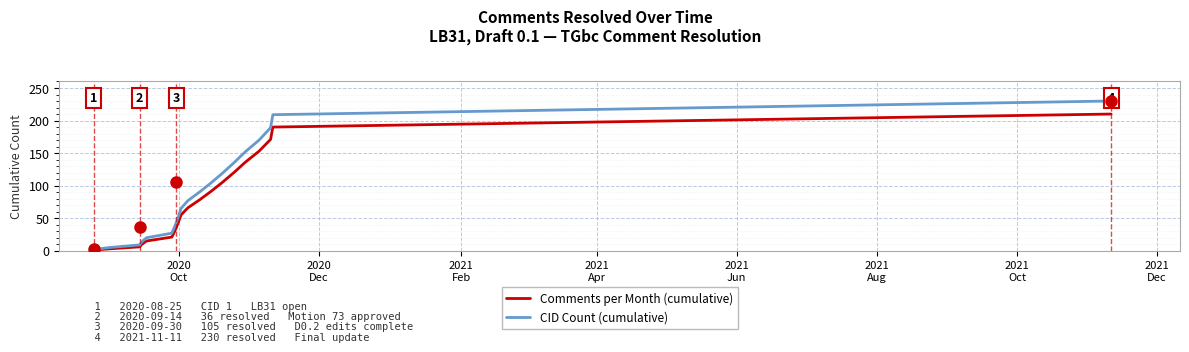

List the series in order of their peak value, lowest first.

Comments per Month (cumulative), CID Count (cumulative)